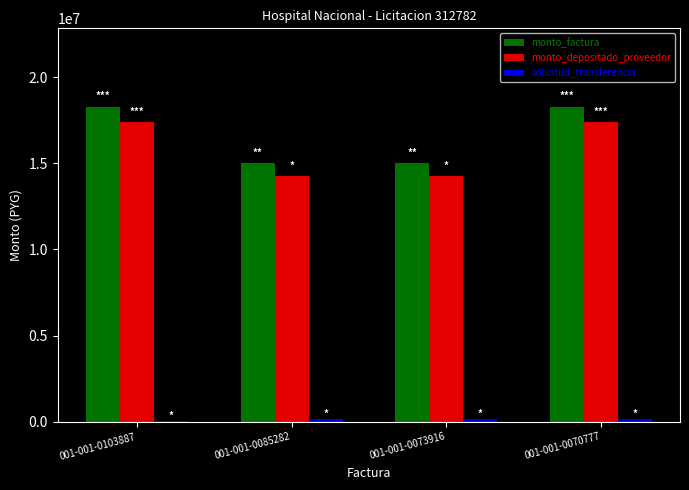

Is it true that monto_depositado_proveedor equals 7448808 at 001-001-0070777?

False